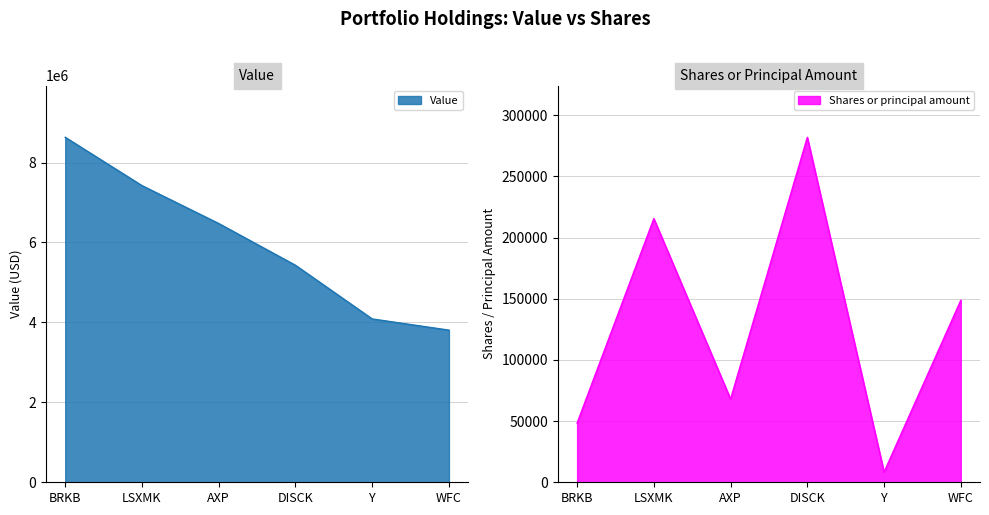

How many categories are shown in the chart?

6